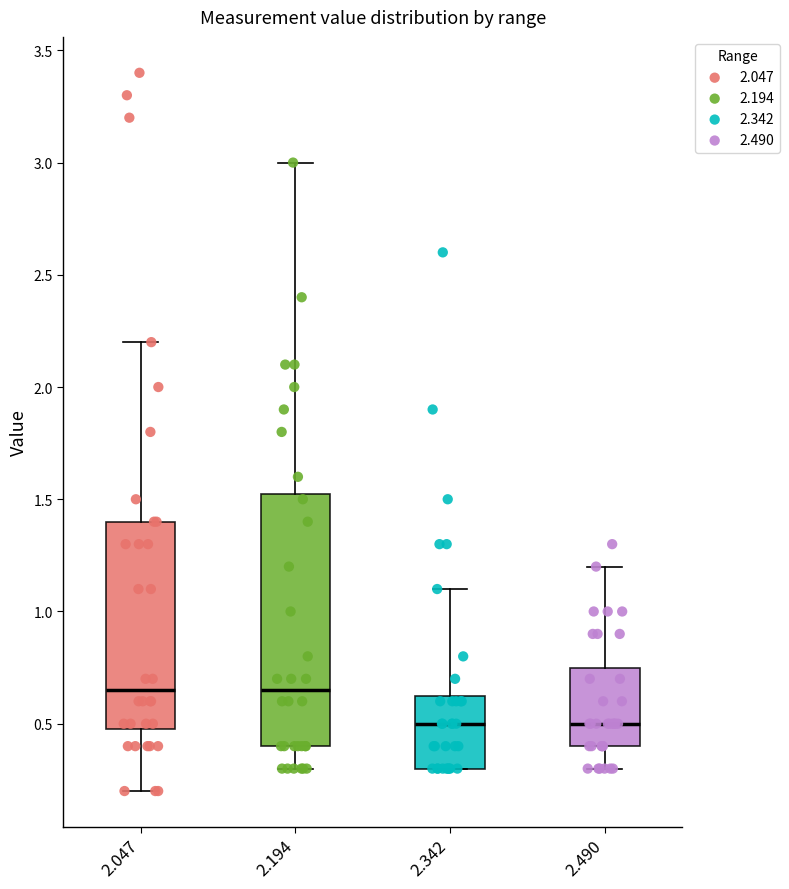

Where does the upper whisker of the box at x = 2.194 end on the y-axis? The values are not printed on the chart, so give them approximately, as read against the axis.

3.00